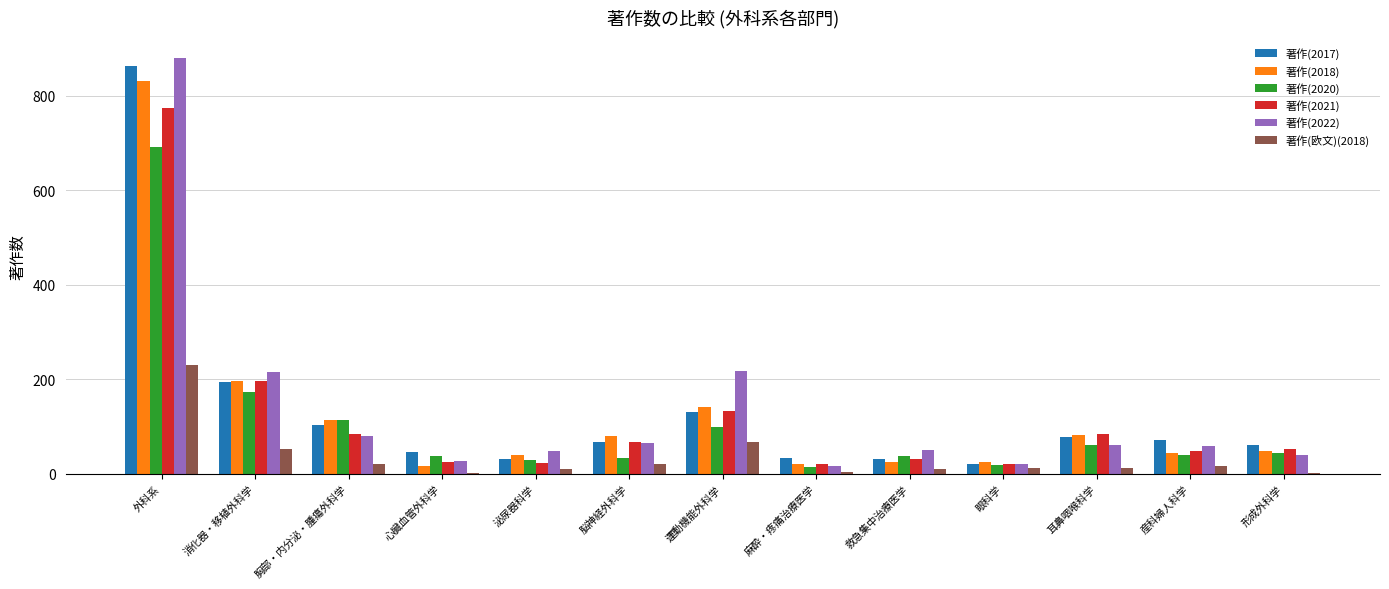

At which category is the sum across all series the highest?

外科系